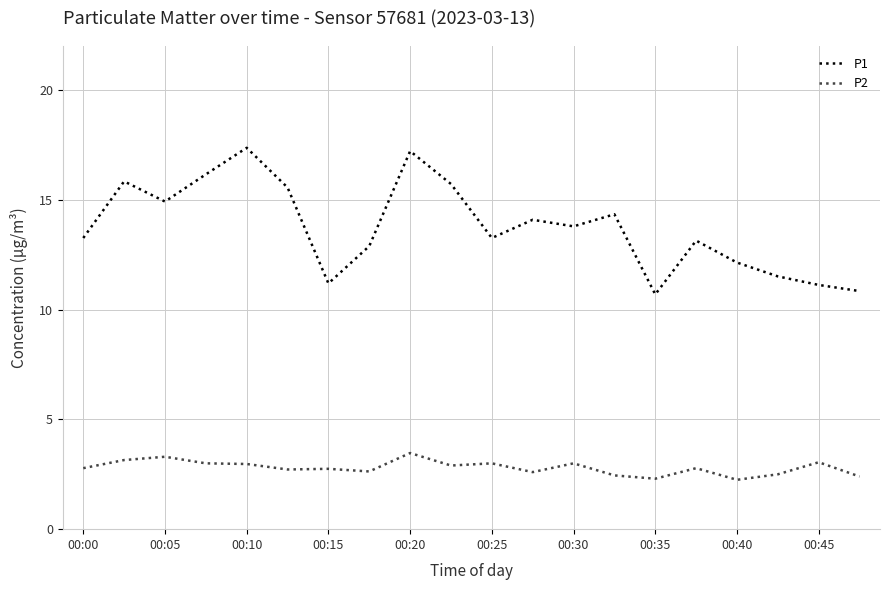

What is the highest value of the P2 series?

3.5